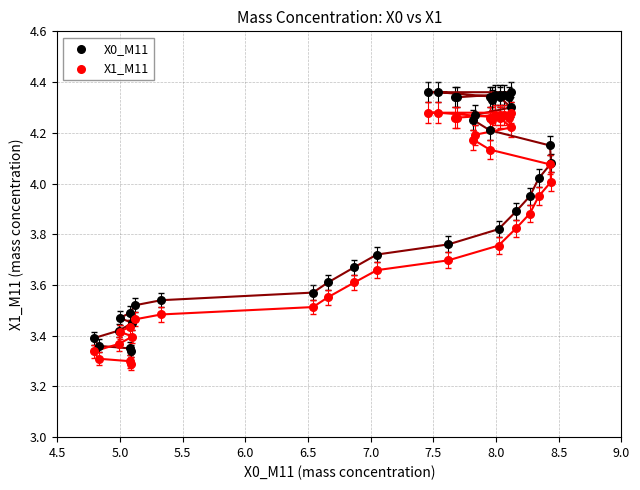

Which series has the largest Y range (max minus min)?

X0_M11